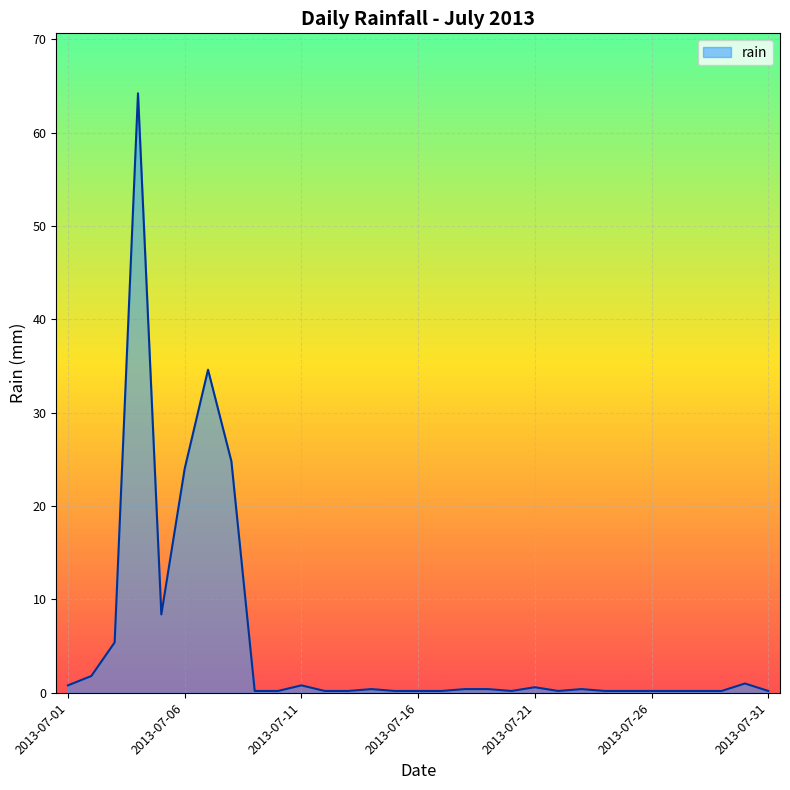

Does the chart display data point markers on the line(s)?

No